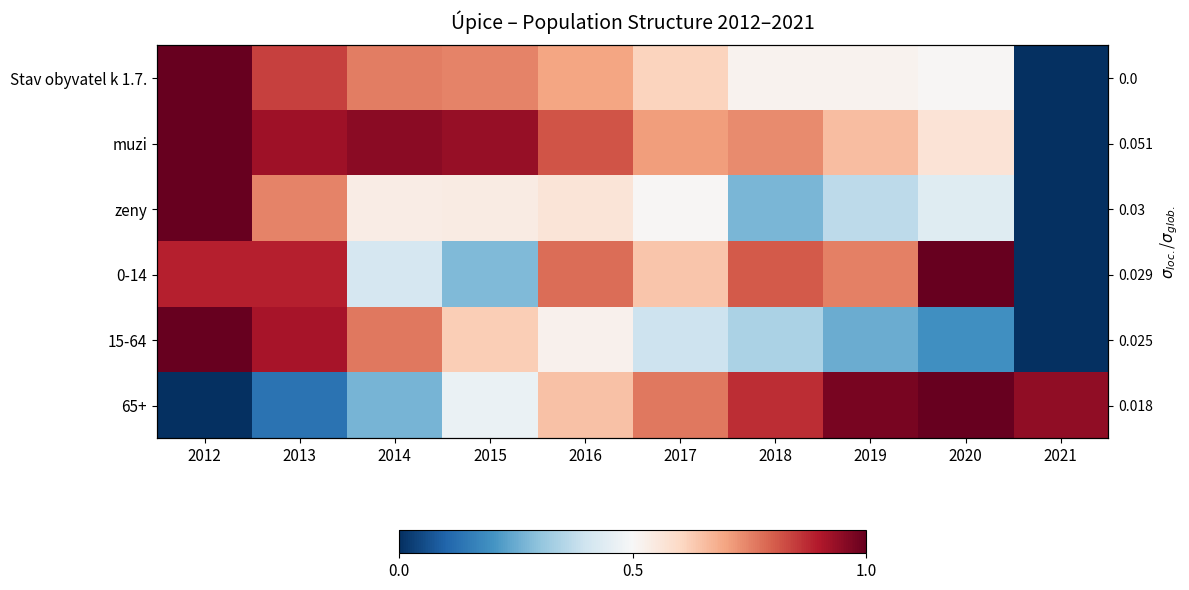

Which category has the highest value in the 0-14 series?

2020